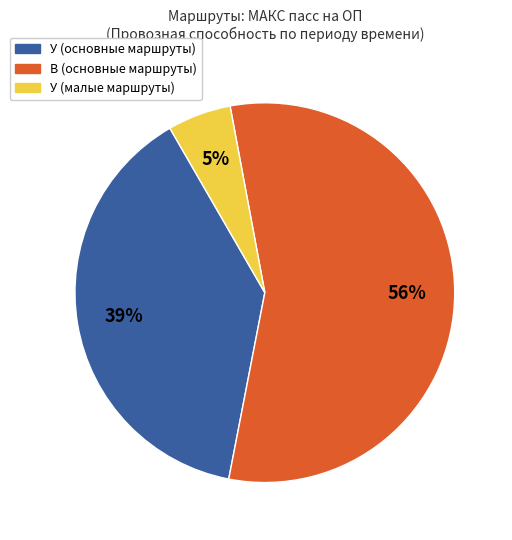

Does any single category account for the majority?

Yes